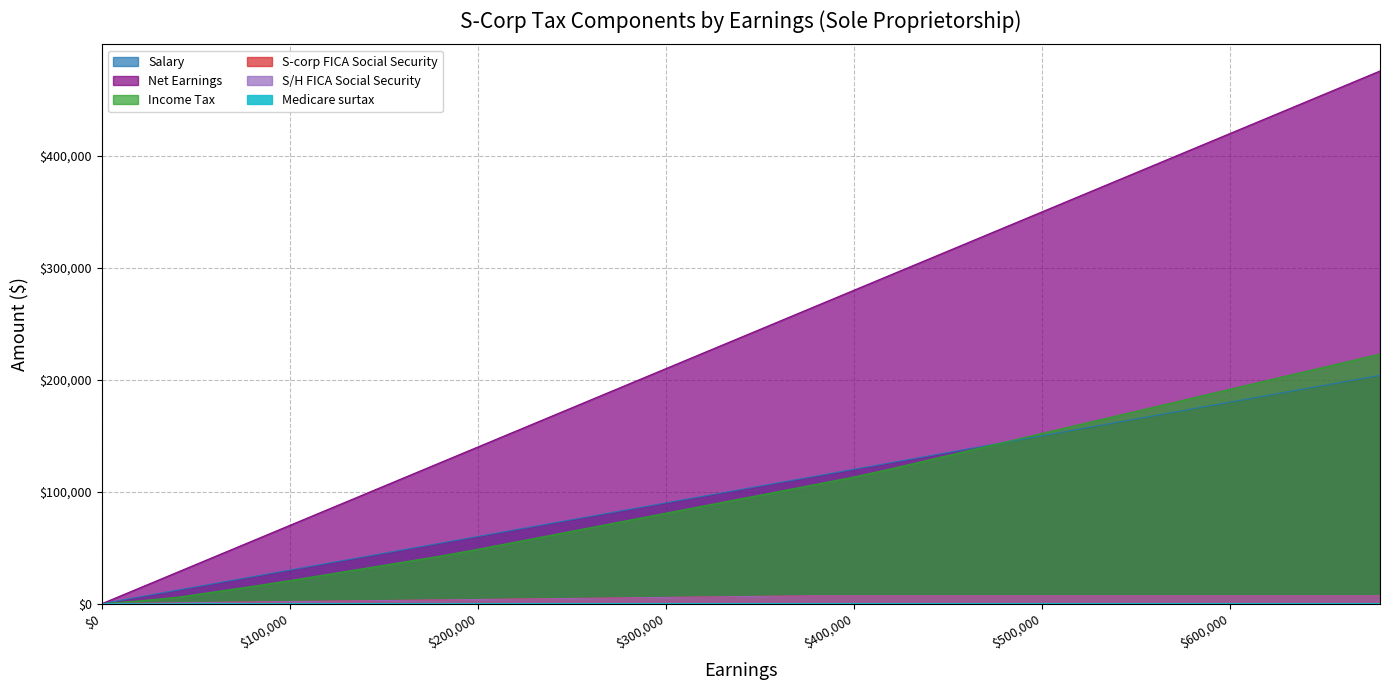

True or false: Net Earnings and S-corp FICA Social Security intersect in this chart.

False